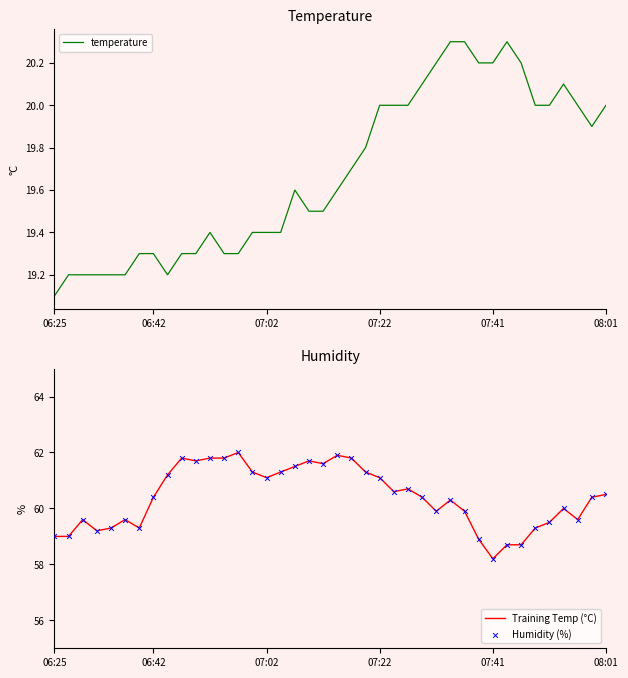

The value of temperature at 07:41 is 20.2. True or false?

True